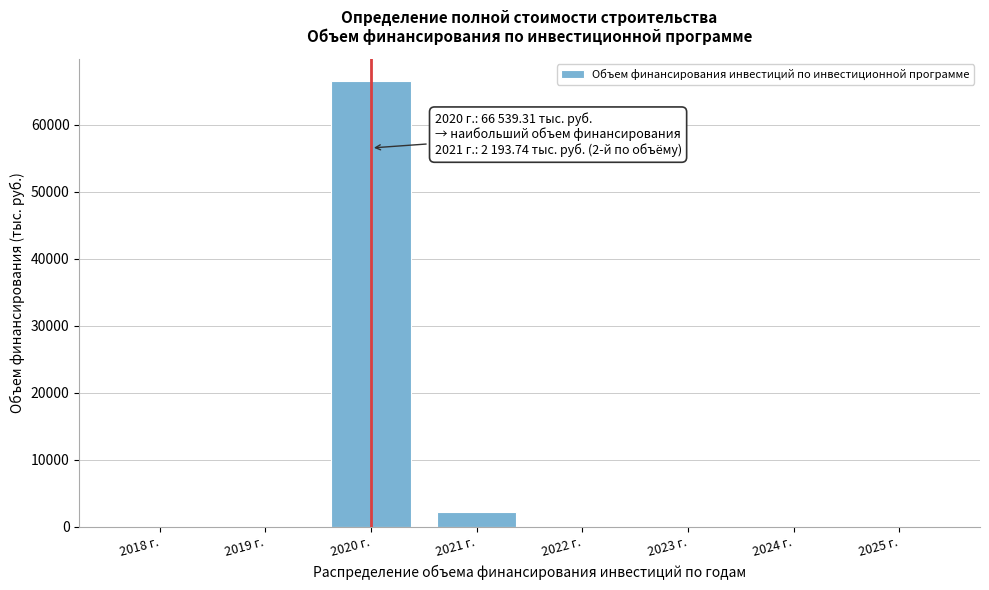

The chart shows a value of 15.7 at 2019 г.. True or false?

True